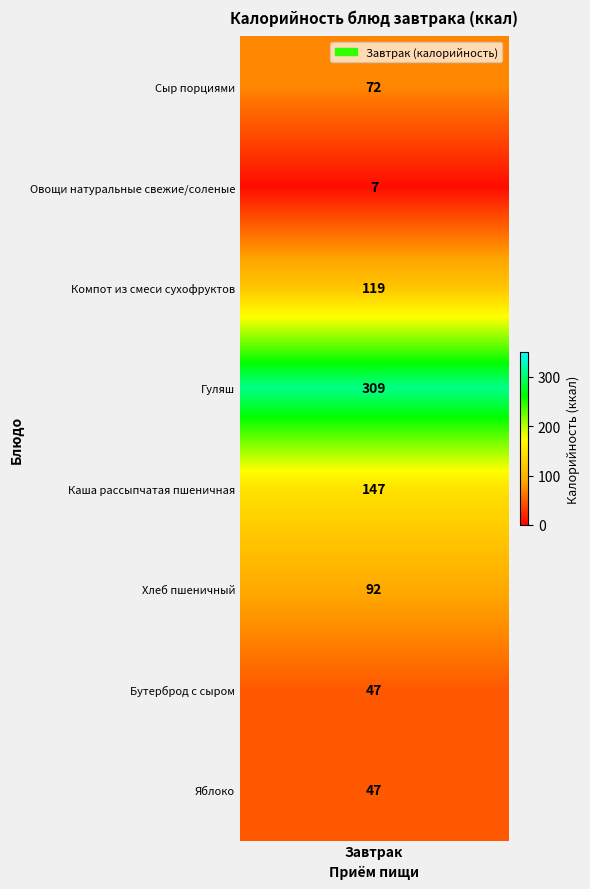

How many series are shown in this chart?

1